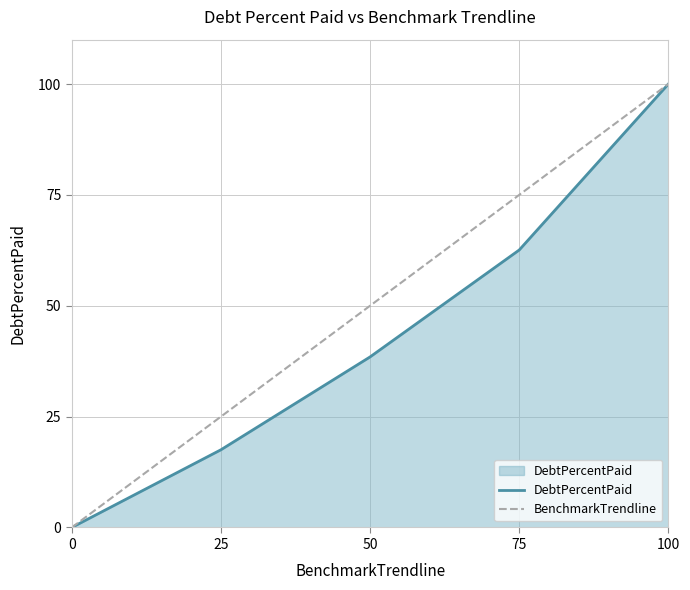

What is the greatest value displayed?

100.0